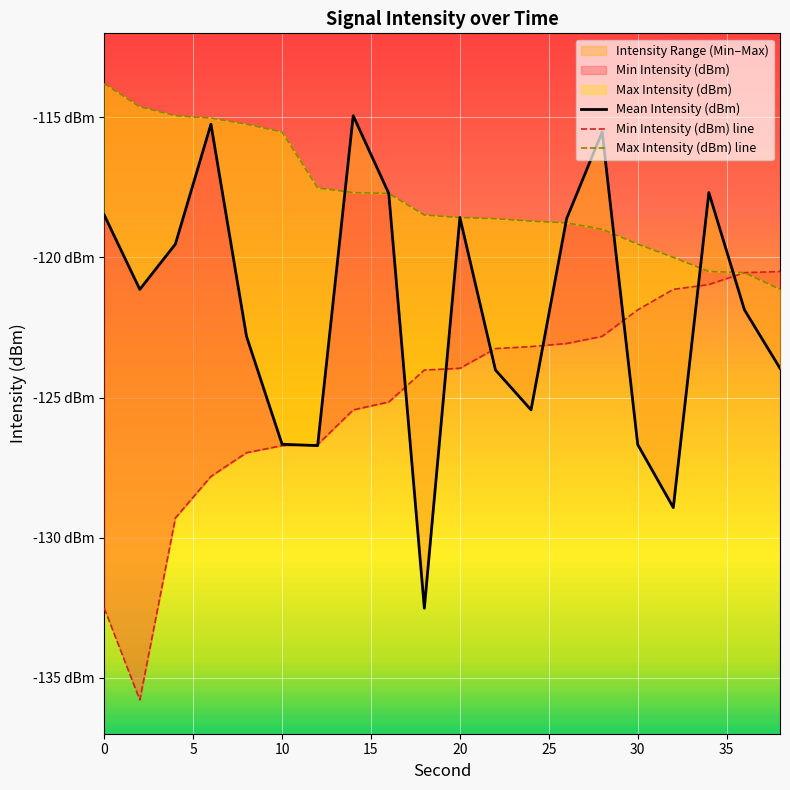

The Mean Intensity (dBm) series shows -197.7 at 12. True or false?

False